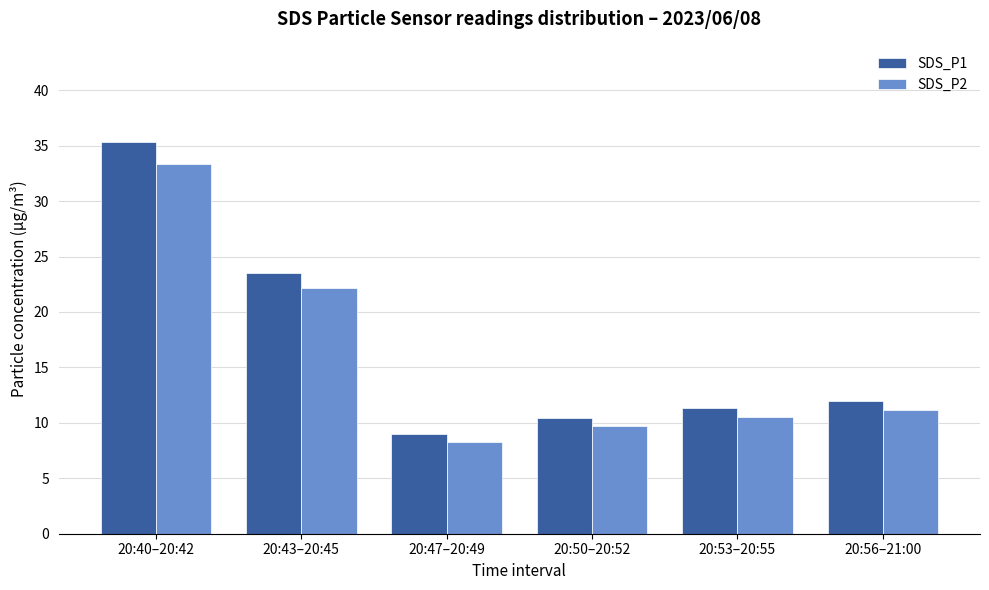

What is the label of the 6th bar from the right?

20:40–20:42